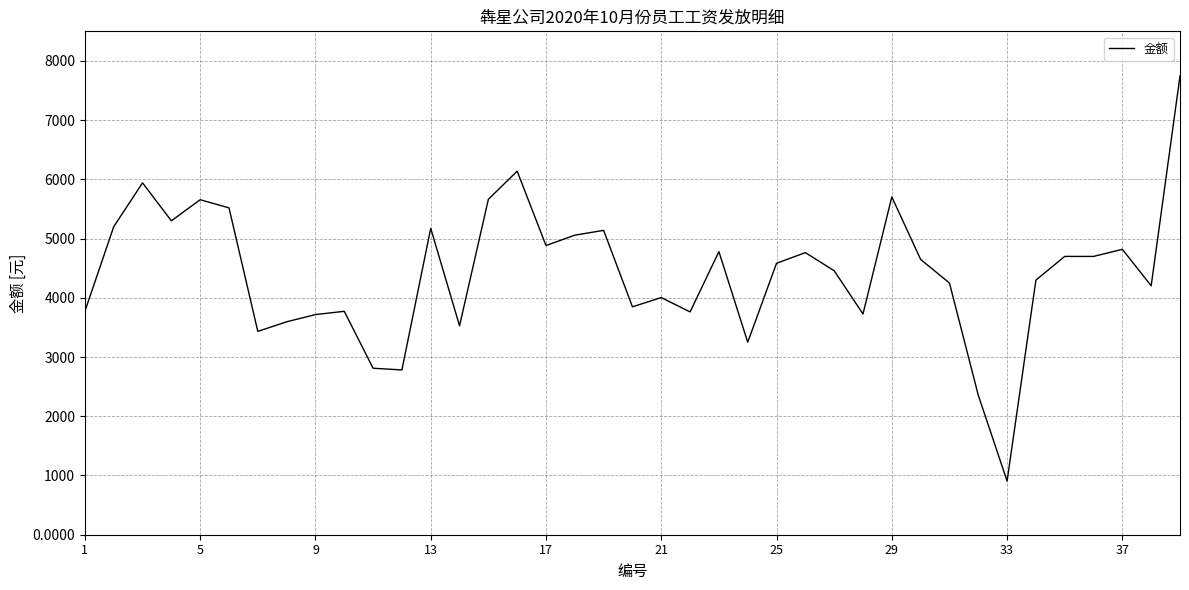

What is the average value?

4425.6